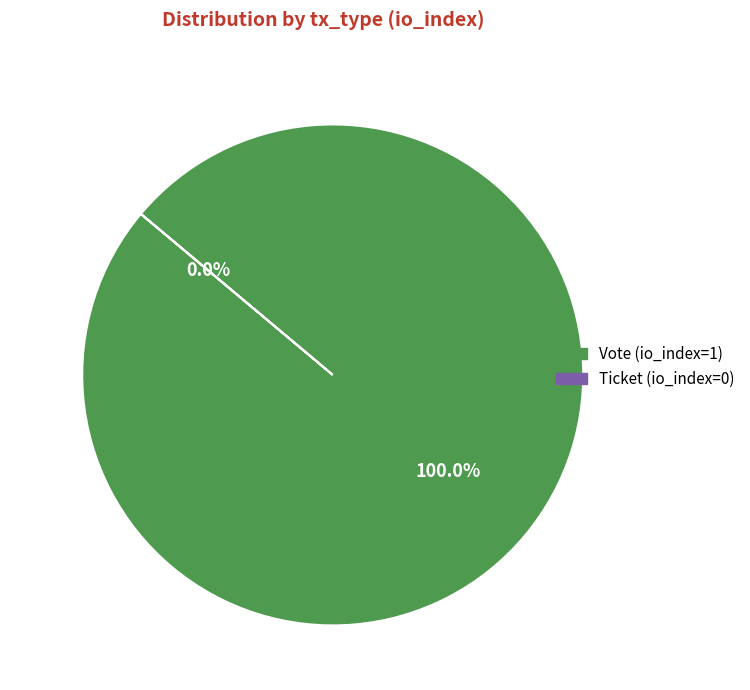

True or false: Ticket (io_index=0) accounts for 0% of the total.

True